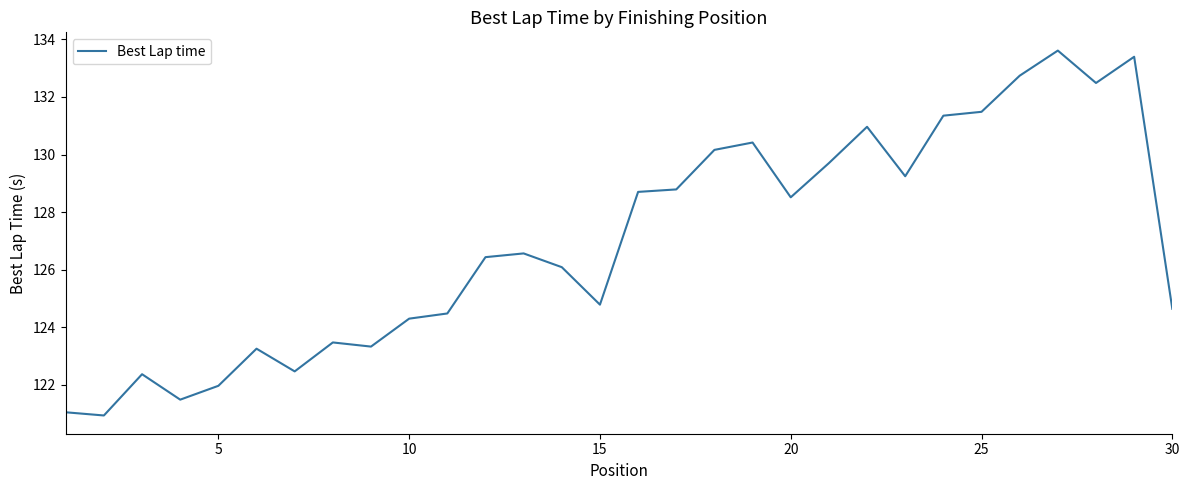

What is the greatest value displayed?

133.6